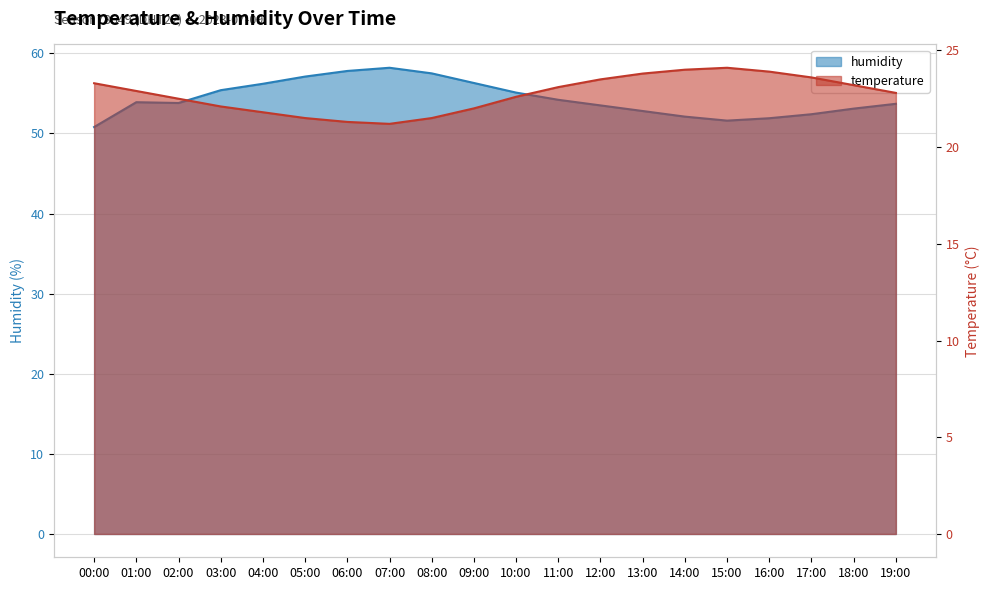

What value does the temperature series have at 17:00?

23.6